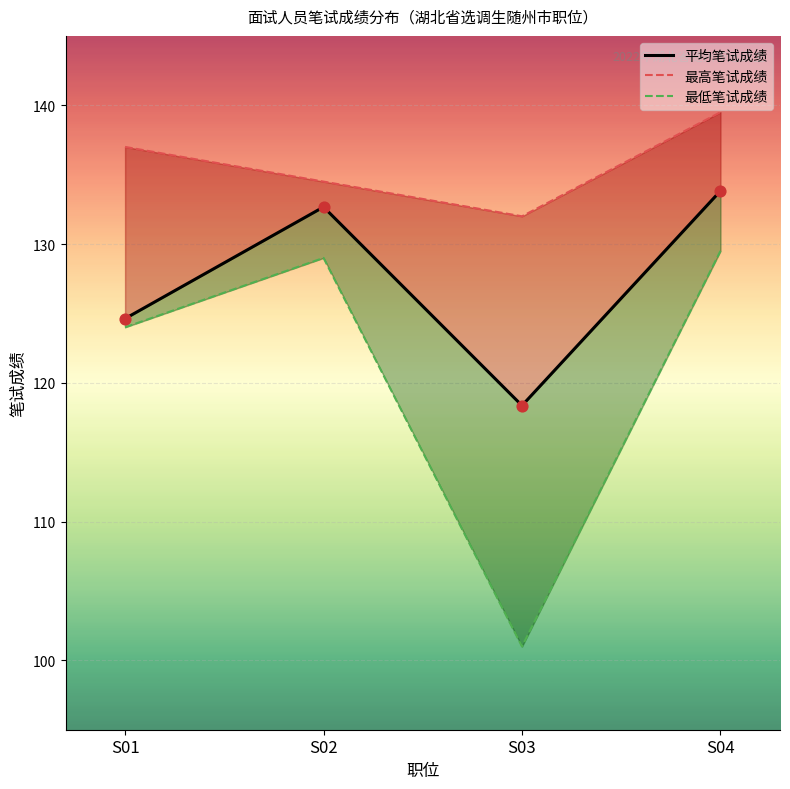

At which category is the sum across all series the highest?

S04